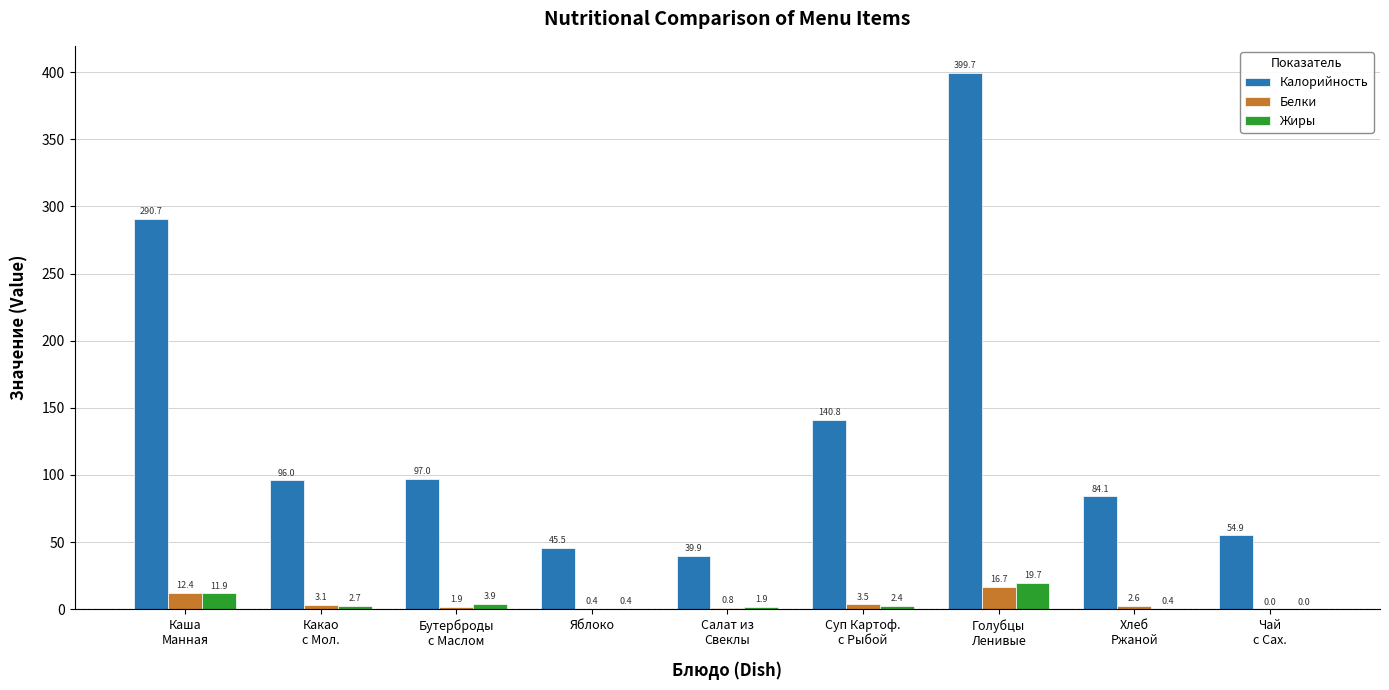

What is the greatest value displayed?

399.7